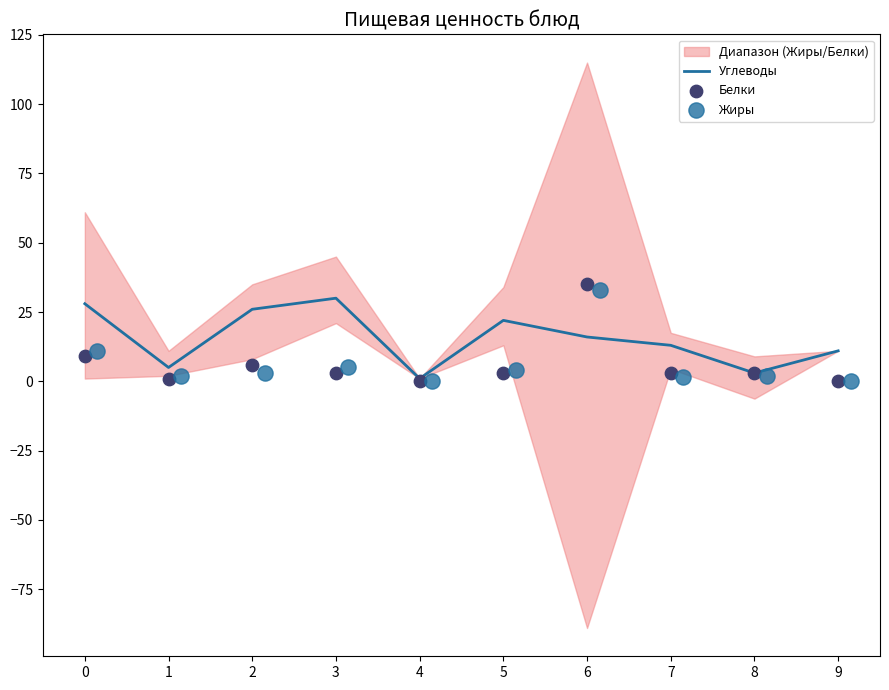

The Углеводы series shows 28 at 6. True or false?

False